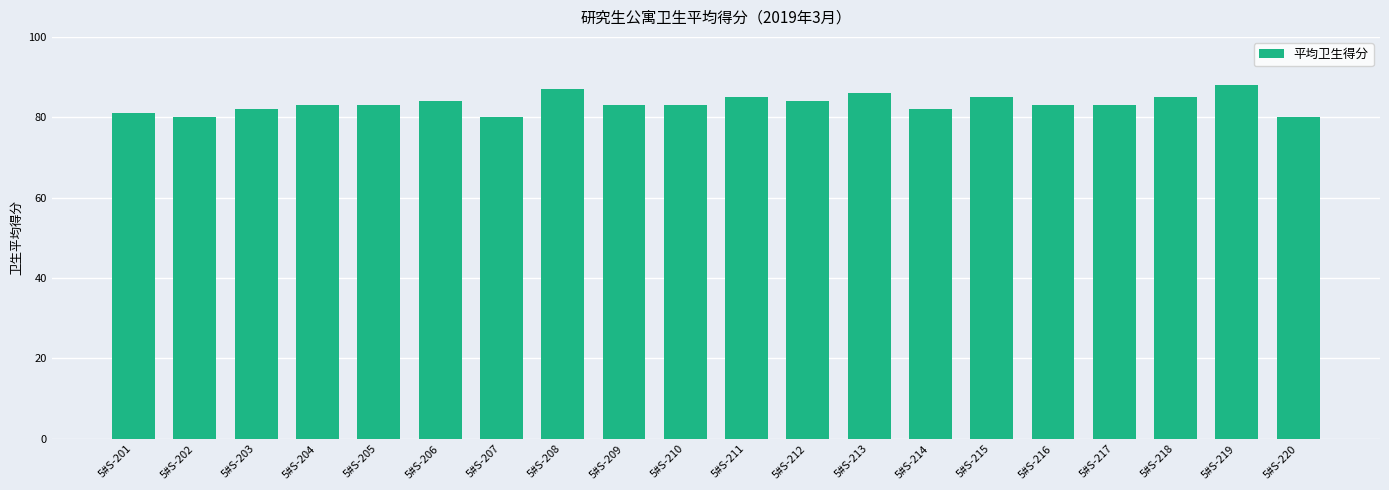

Between 5#S-212 and 5#S-215, which is larger?

5#S-215